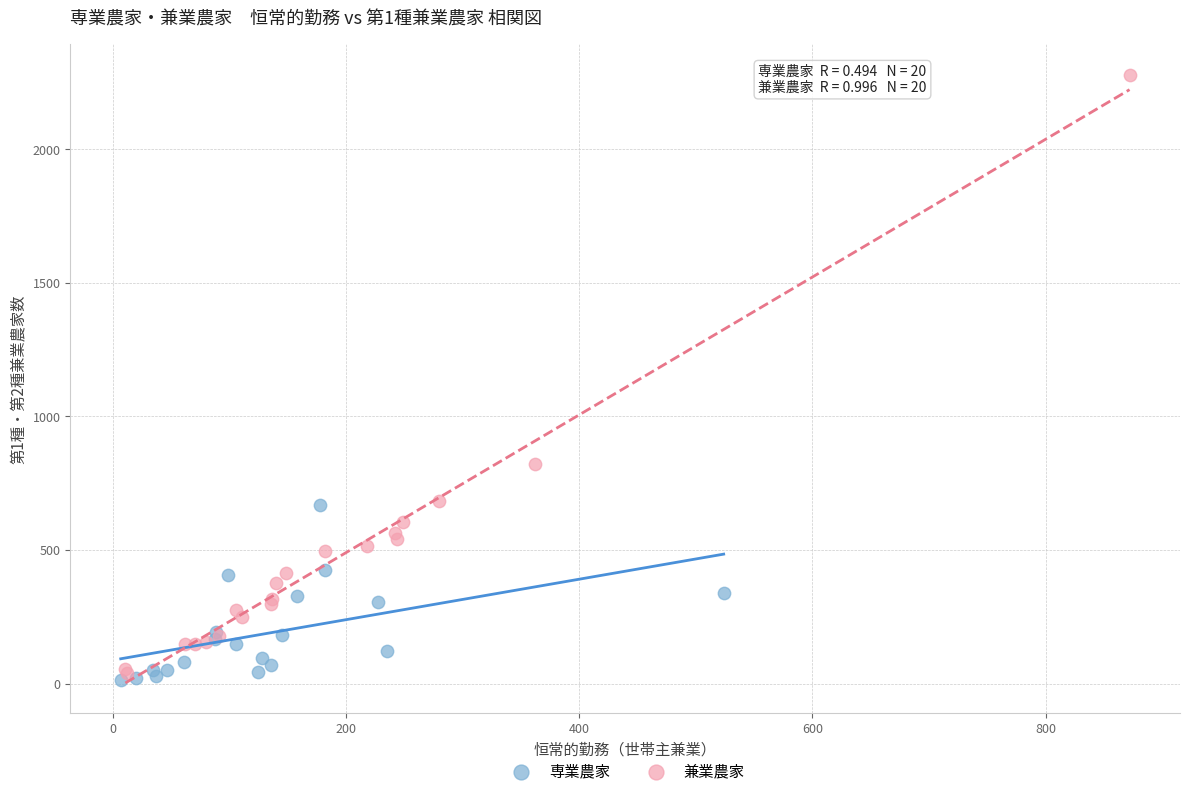

Which series reaches the maximum Y coordinate?

兼業農家